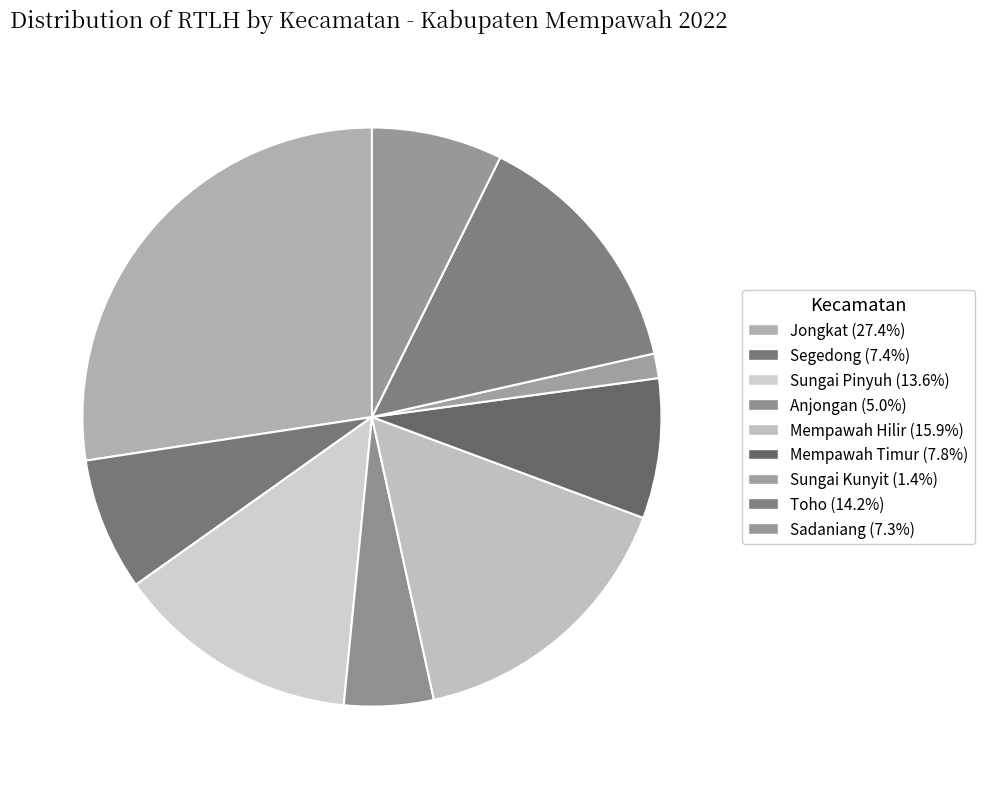

Is there any slice that represents more than half of the pie?

No